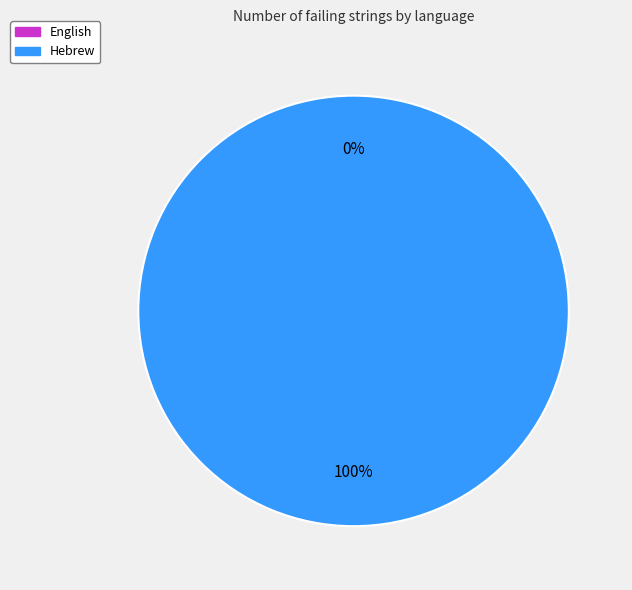

Combined, what portion of the pie is Hebrew and English?

100.0%